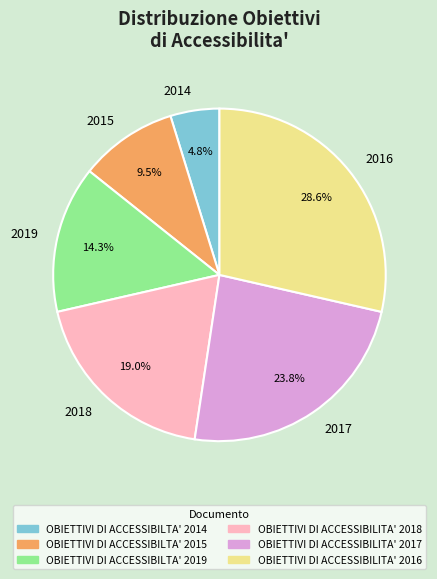

Rank the categories by value from lowest to highest.

2014, 2015, 2019, 2018, 2017, 2016